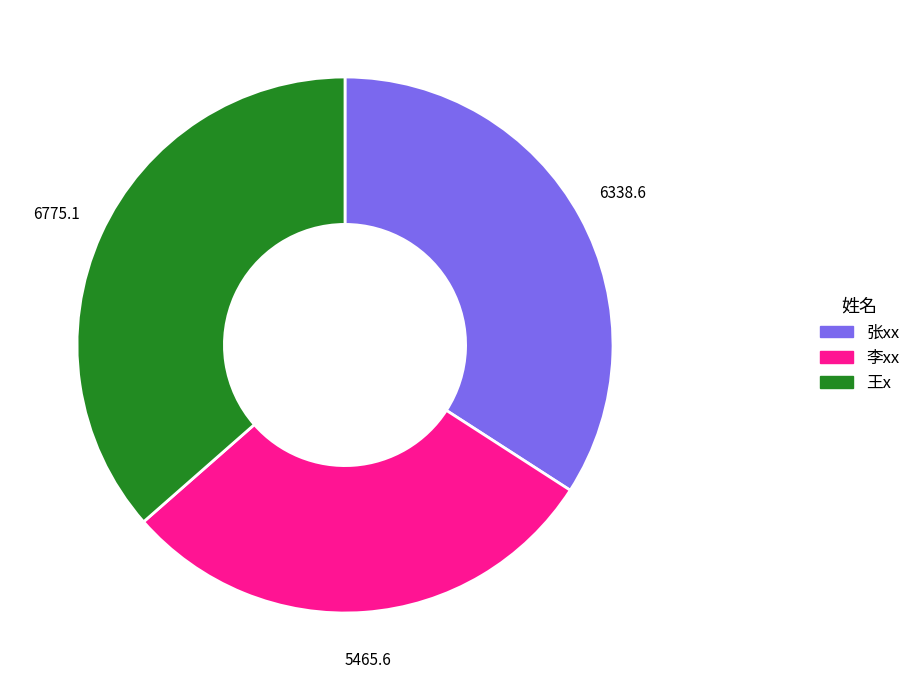

Do 张xx and 王x together represent more than half of the pie?

Yes